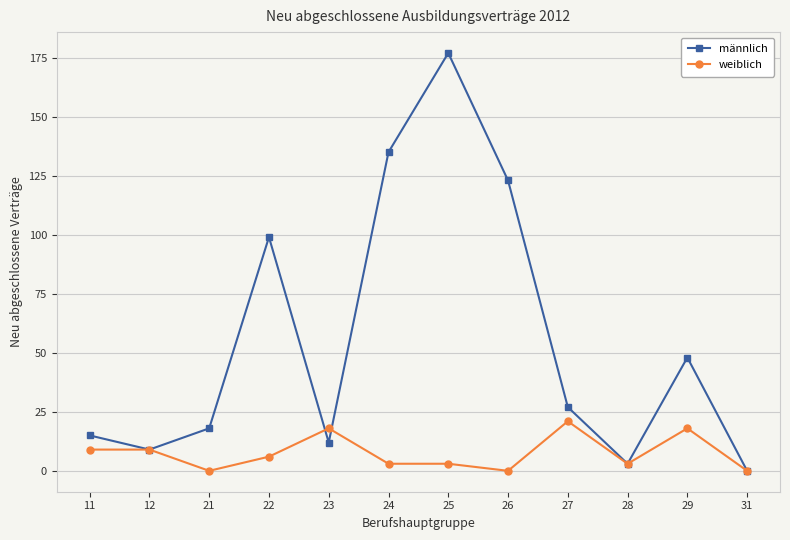

What is the average value of the männlich series?

56